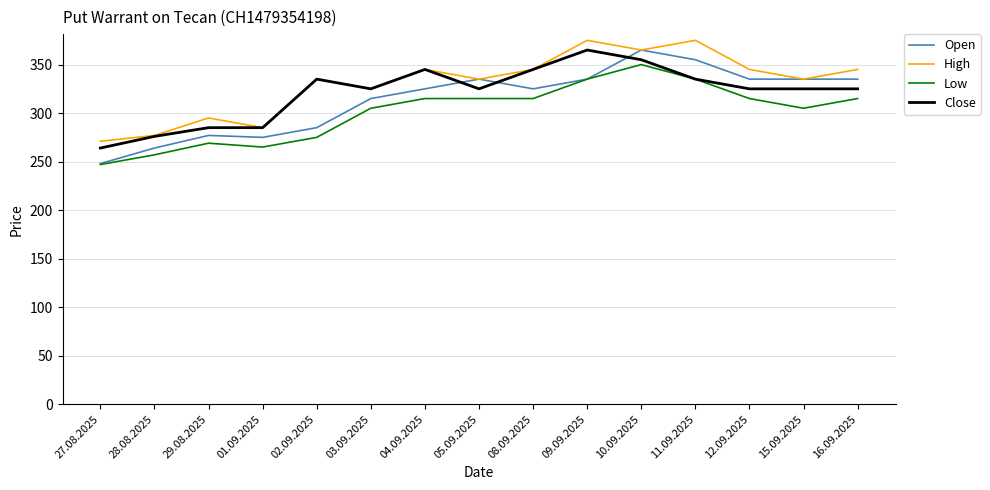

True or false: High and Low cross at least once.

False